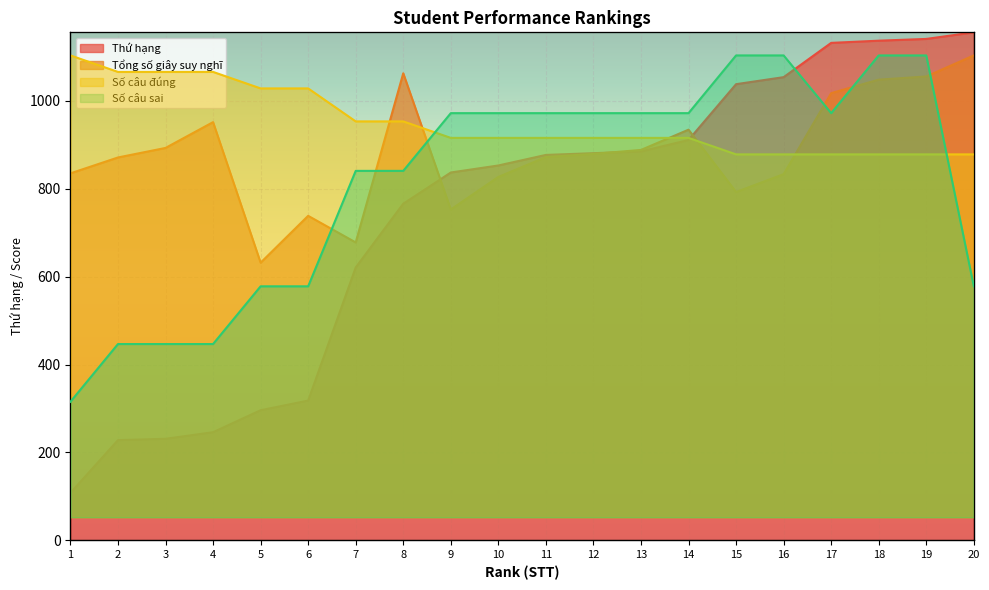

Reading left to right, list all the values displayed in this chart.

Số câu đúng: 1=28	2=27	3=27	4=27	5=26	6=26	7=24	8=24	9=23	10=23	11=23	12=23	13=23	14=23	15=22	16=22	17=22	18=22	19=22	20=22
Số câu sai: 1=2	2=3	3=3	4=3	5=4	6=4	7=6	8=6	9=7	10=7	11=7	12=7	13=7	14=7	15=8	16=8	17=7	18=8	19=8	20=4
Tổng số giây suy nghĩ: 1=866	2=906	3=930	4=995	5=641	6=759	7=692	8=1118	9=775	10=857	11=907	12=915	13=925	14=976	15=819	16=864	17=1068	18=1102	19=1110	20=1163
Thứ hạng: 1=108	2=228	3=231	4=246	5=296	6=318	7=621	8=766	9=837	10=853	11=877	12=881	13=885	14=911	15=1038	16=1054	17=1132	18=1137	19=1141	20=1156